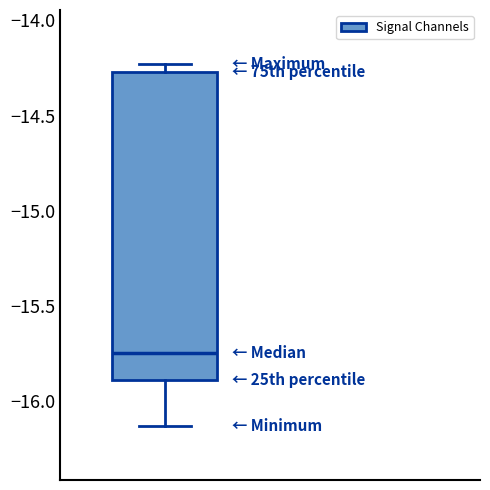

Read this box plot against the y-axis: the position of the median line, the range covered by the box, and the ends of both whiskers. The values are not printed on the chart, so give them approximately, as read against the axis.

median -15.75, box -15.90 to -14.25, whiskers -16.15 to -14.25 (just above the box's upper edge)